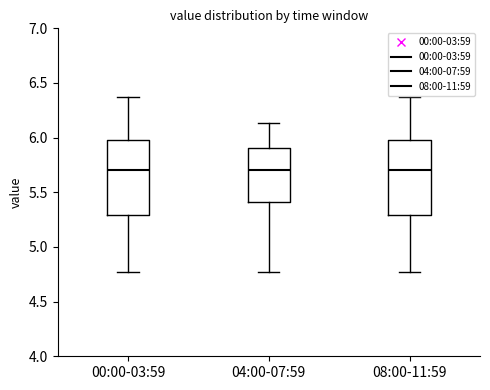

Reading left to right, read every box against the y-axis: the position of its median line, the range the box covers, and the ends of its whiskers. The values are not printed on the chart, so give them approximately, as read against the axis.

00:00-03:59: median 5.70, box 5.30 to 6.00, whiskers 4.75 to 6.35
04:00-07:59: median 5.70, box 5.40 to 5.90, whiskers 4.75 to 6.15
08:00-11:59: median 5.70, box 5.30 to 6.00, whiskers 4.75 to 6.35